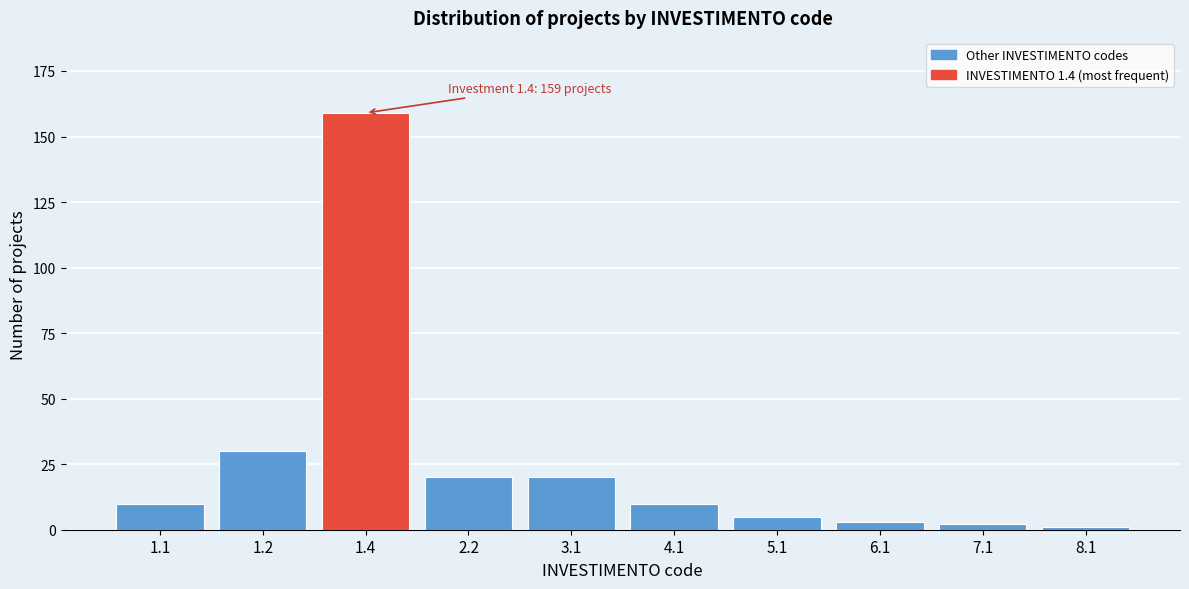

Reading left to right, list all the values displayed in this chart.

1.1=10	1.2=30	1.4=159	2.2=20	3.1=20	4.1=10	5.1=5	6.1=3	7.1=2	8.1=1